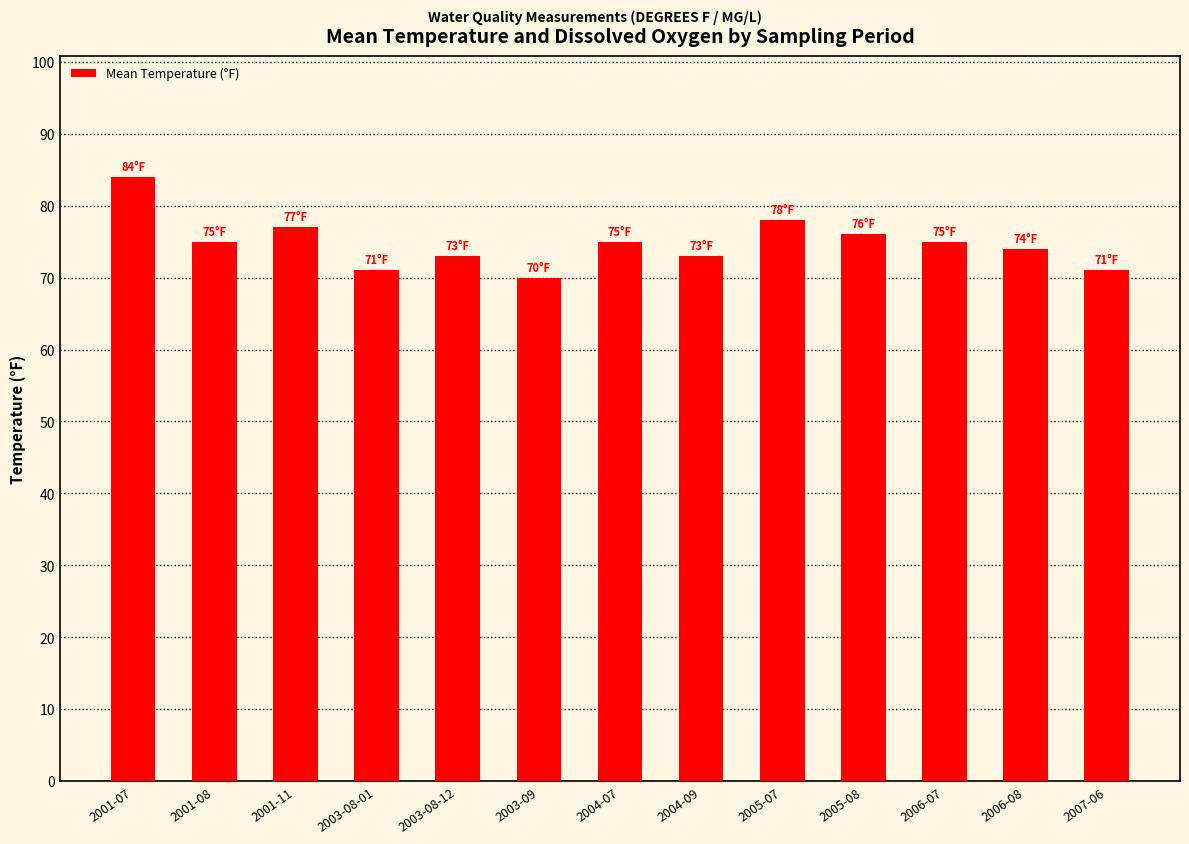

What is the change in value from 2001-07 to 2003-09?

-14